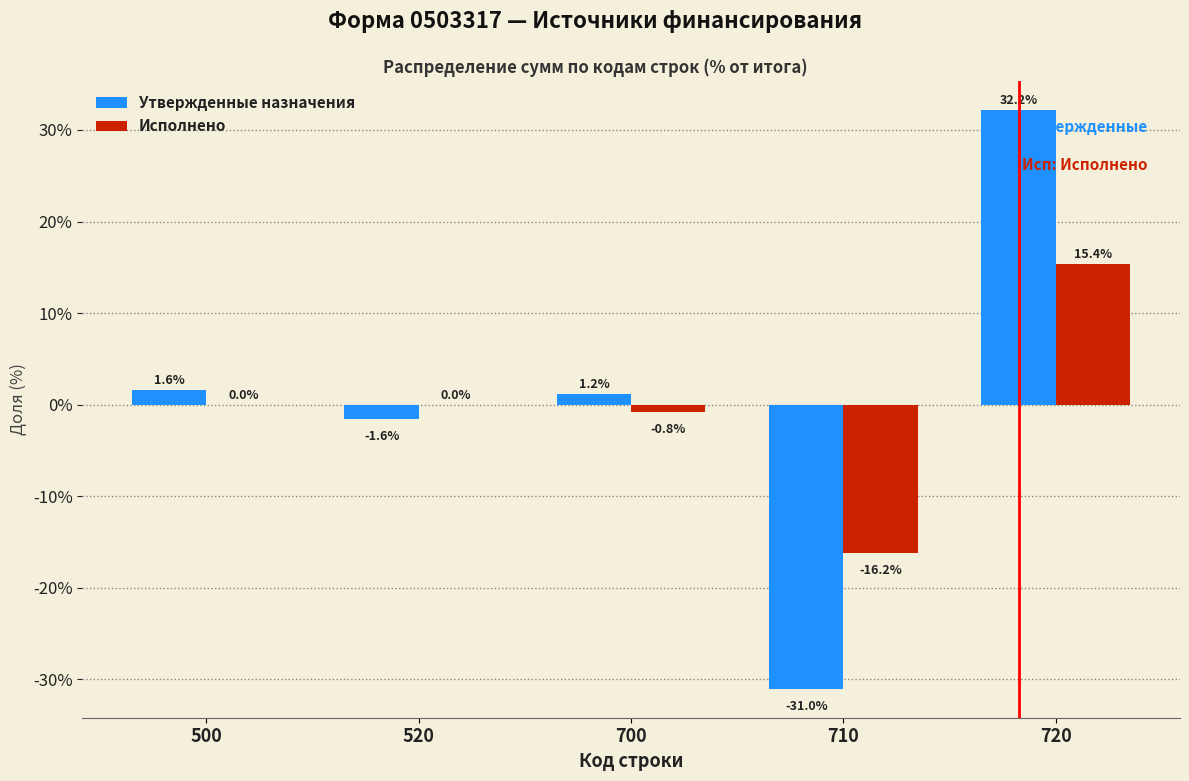

Reading right to left, extract all data points from this chart.

Утвержденные назначения: 720=32.2	710=-31.0	700=1.2	520=-1.6	500=1.6
Исполнено: 720=15.4	710=-16.2	700=-0.8	520=0.0	500=0.0